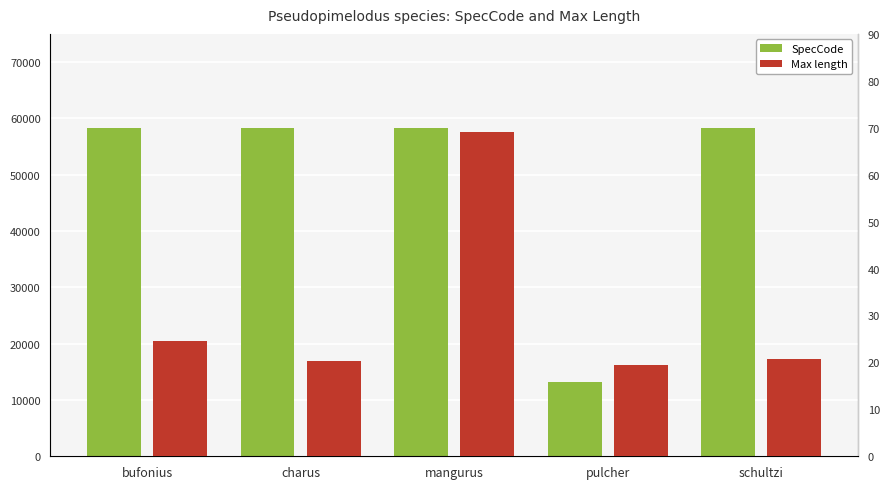

What is the average value of the Max length series?

30.8